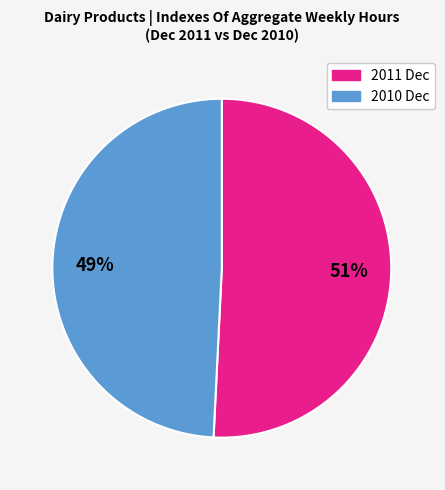

Is 2011 the majority of the pie?

Yes